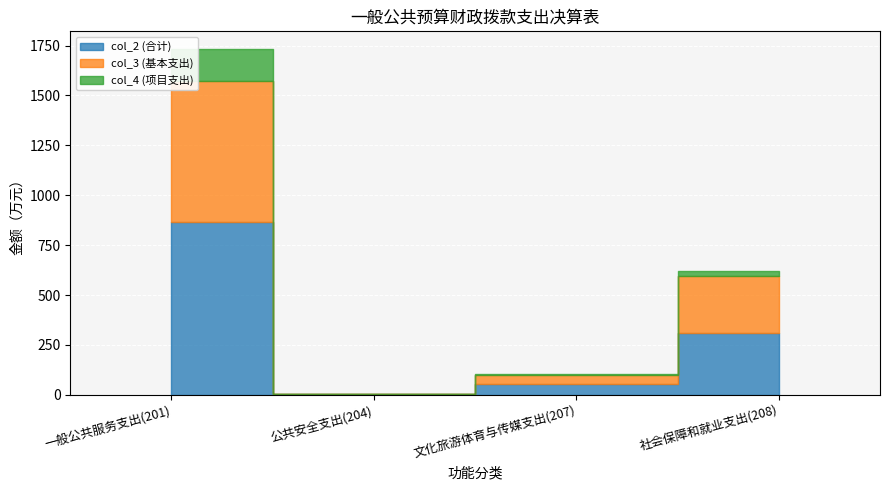

List the series in order of their overall mean, lowest first.

col_4 (项目支出), col_3 (基本支出), col_2 (合计)